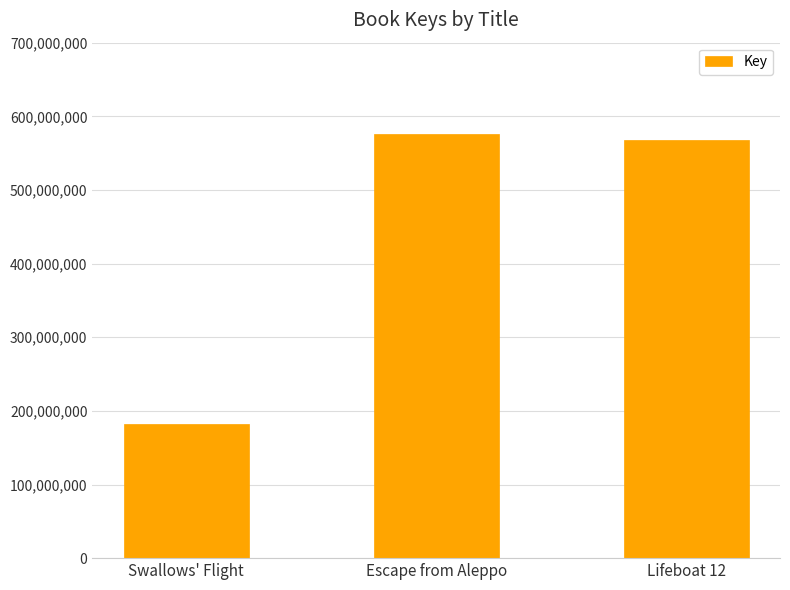

Which label corresponds to the smallest value in the chart?

Swallows' Flight